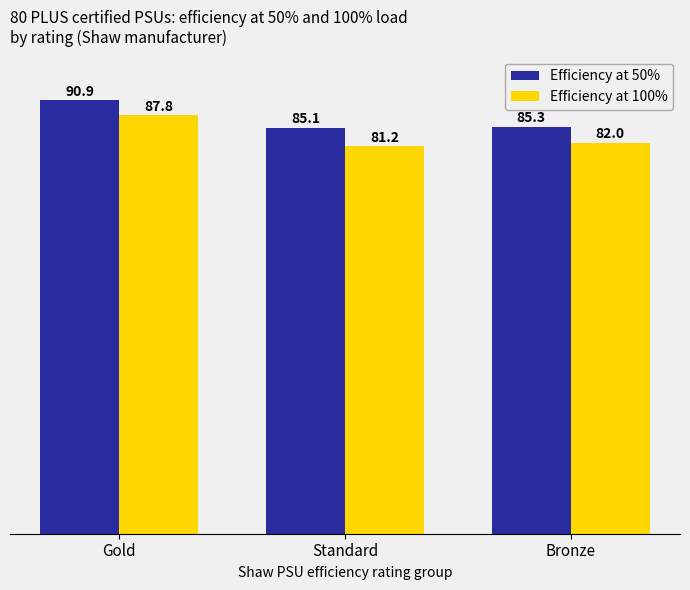

Which series has the widest spread of values?

Efficiency at 100%